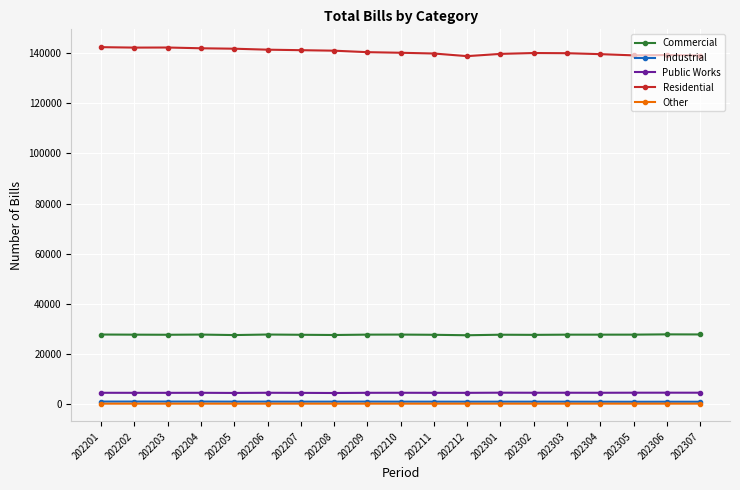

Is the value of Other at 202203 greater than the value of Public Works at 202202?

No